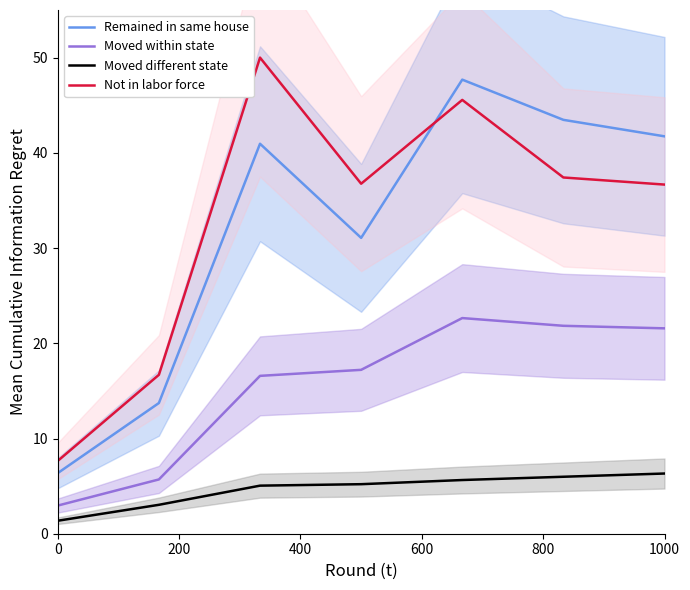

True or false: Moved different state has a value of 1.4 at 0.

True